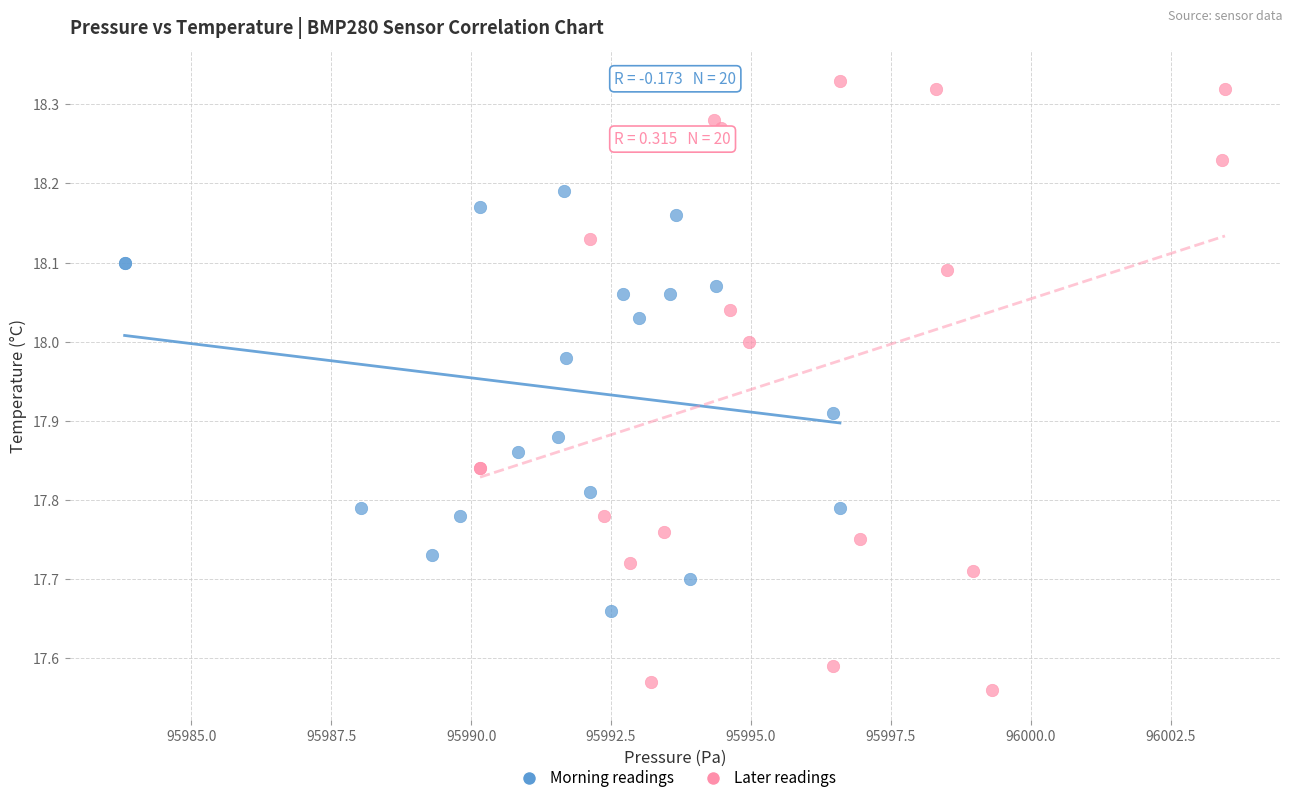

Which series contains the highest Y value?

Later readings